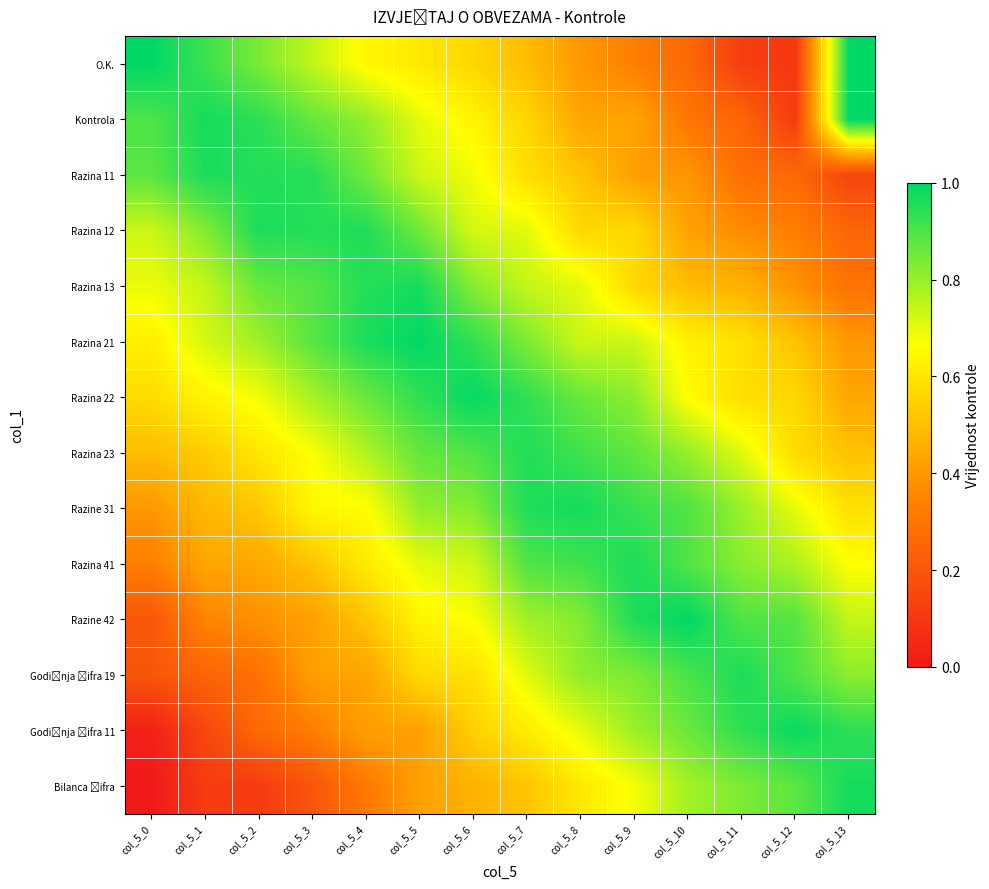

What is the greatest value displayed?

1.0